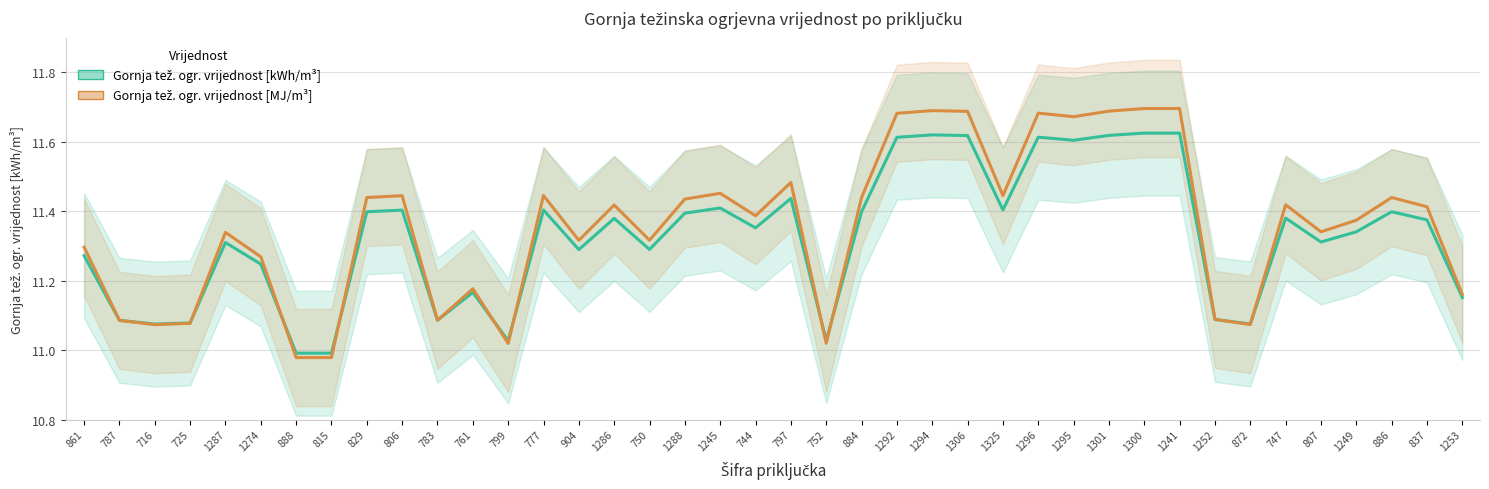

The Gornja težinska ogrjevna vrijednost [MJ/m³] series shows 18.4 at 1325. True or false?

False